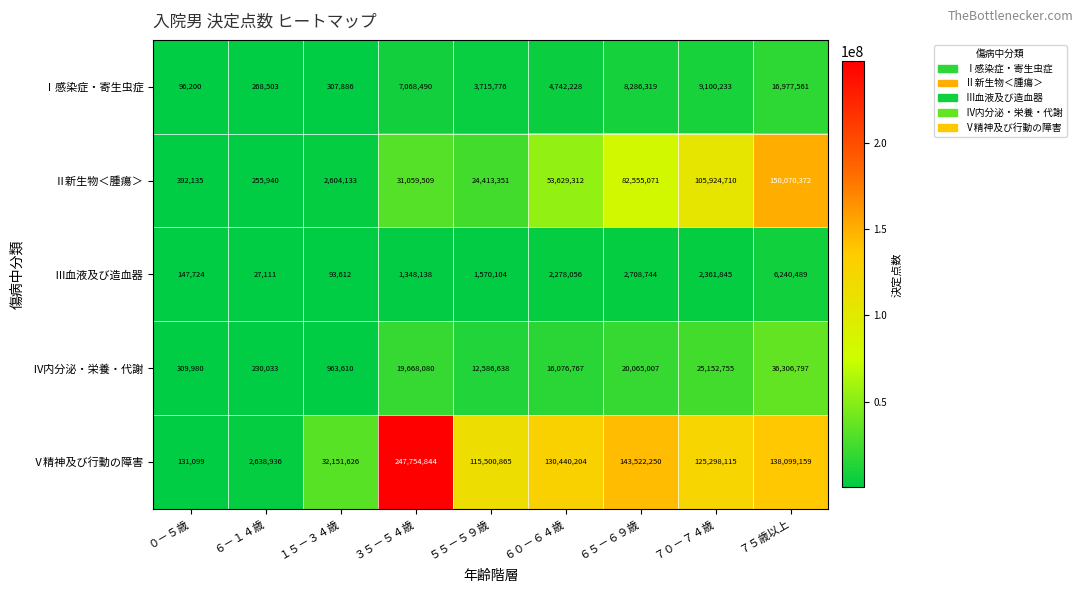

How many distinct data groups are displayed?

5